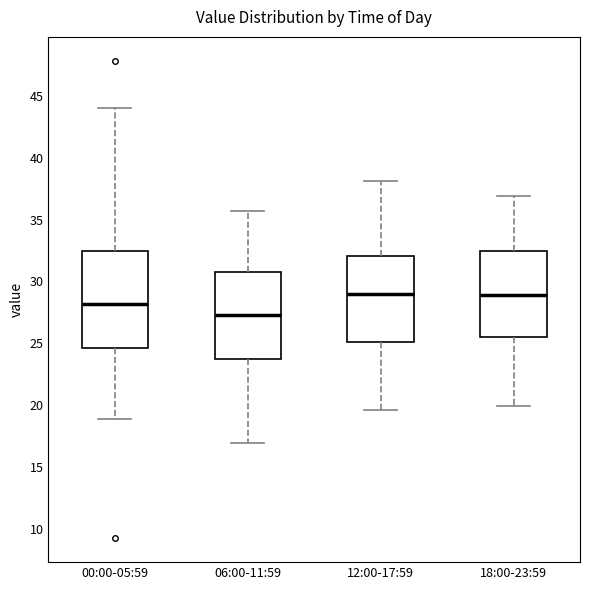

Which box's median line is the lowest?

06:00-11:59